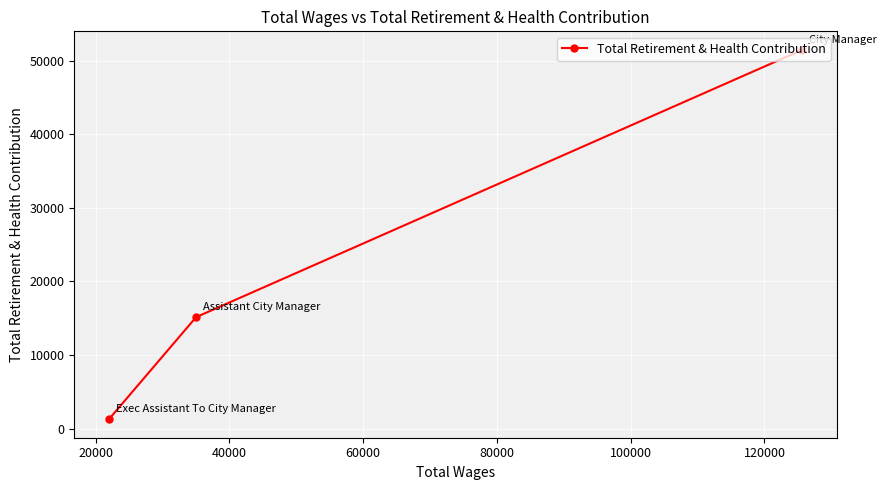

How many lines are shown in the chart?

1